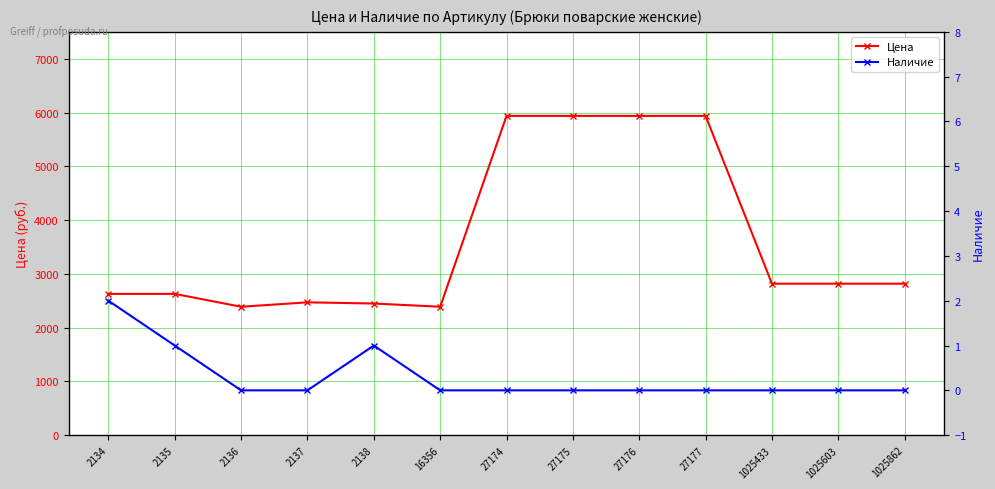

The value of Наличие at 2134 is 1. True or false?

False